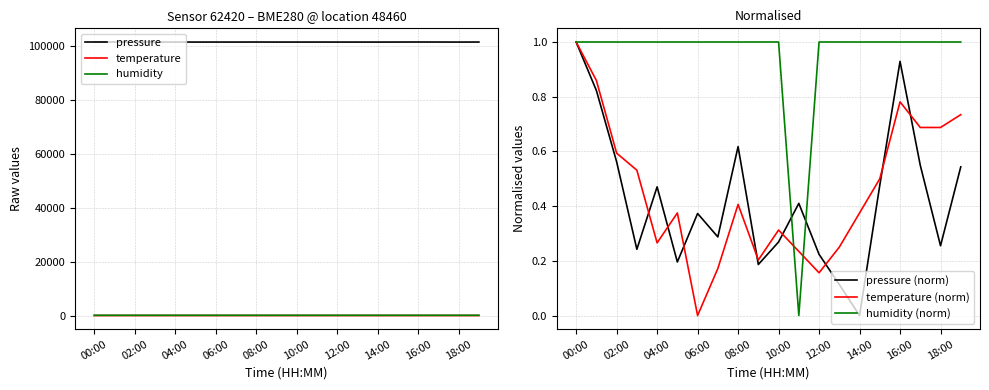

How many series are shown in this chart?

6